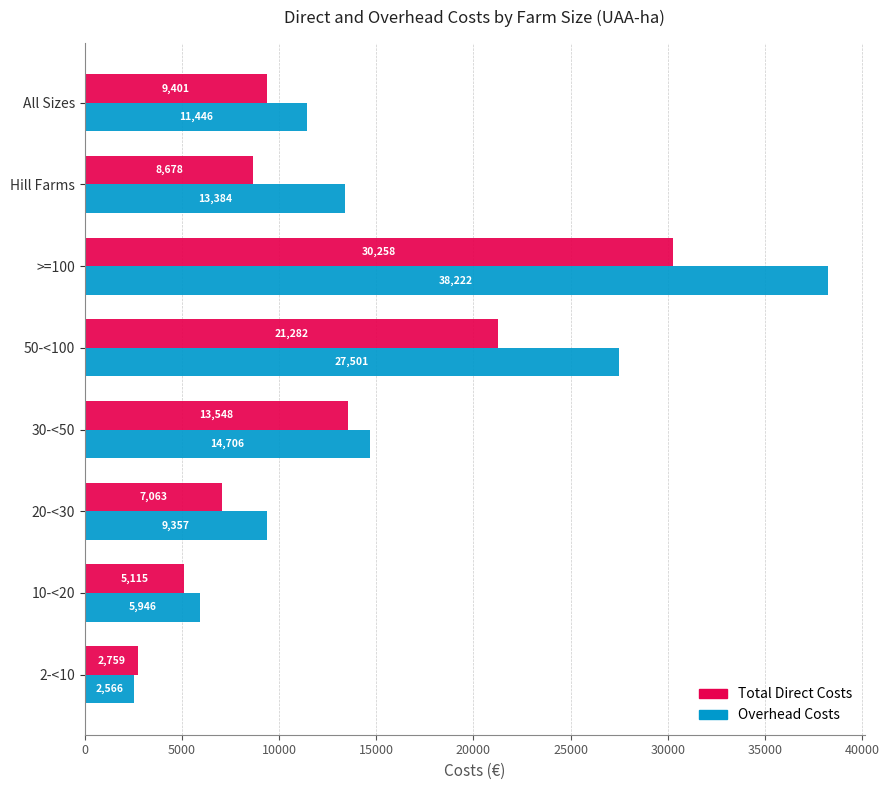

How many values in the Overhead Costs series are below 13384?

4